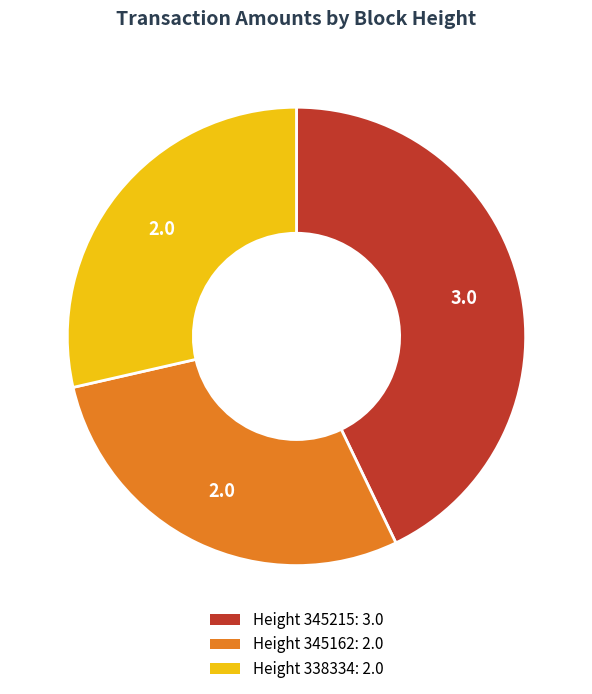

Is there a majority slice in this chart?

No